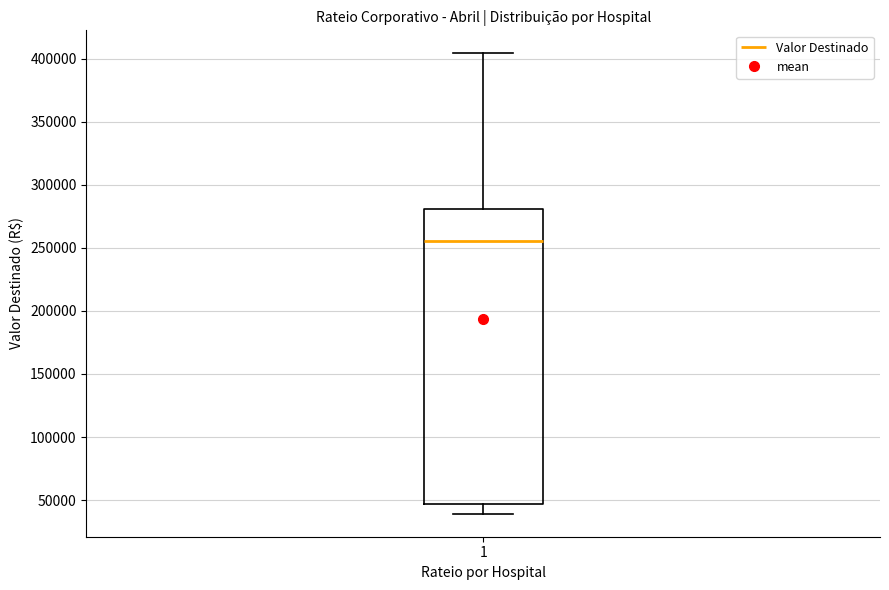

Where does the lower whisker of the box at x = 1 end on the y-axis? The values are not printed on the chart, so give them approximately, as read against the axis.

40000